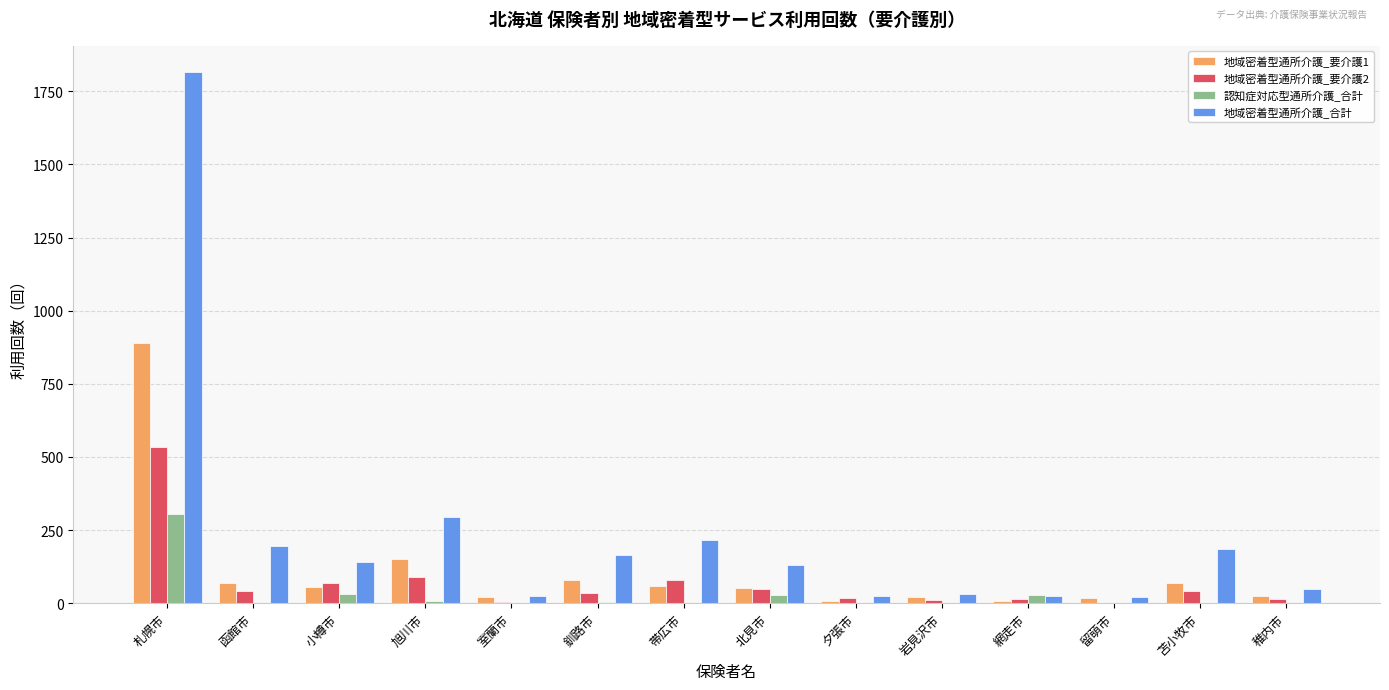

Which series has the widest spread of values?

地域密着型通所介護_合計